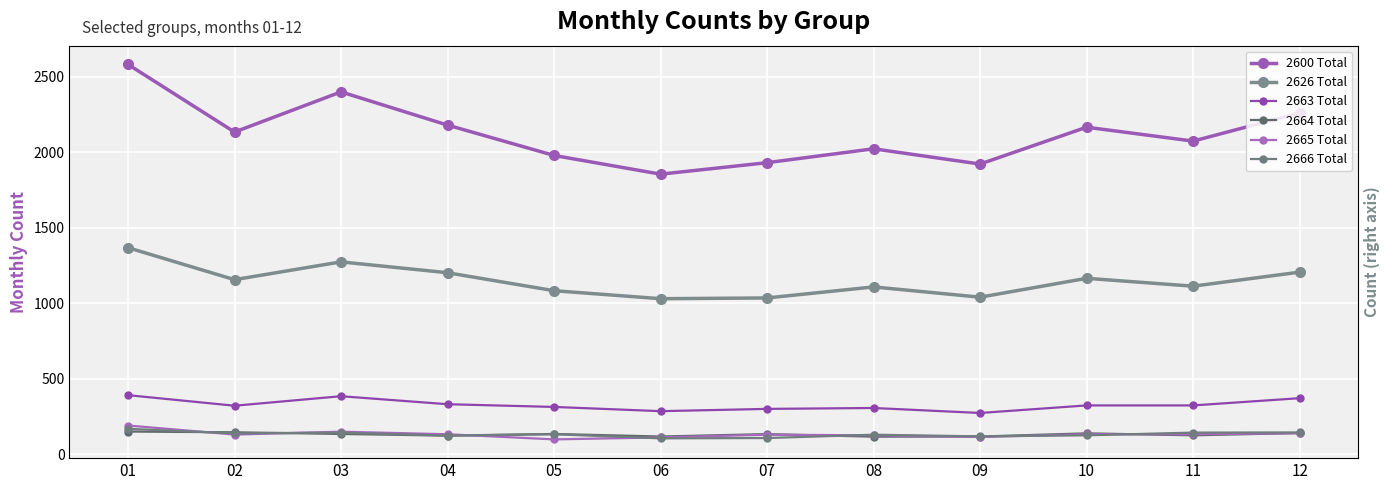

What is the maximum value for 2626 Total?

1367